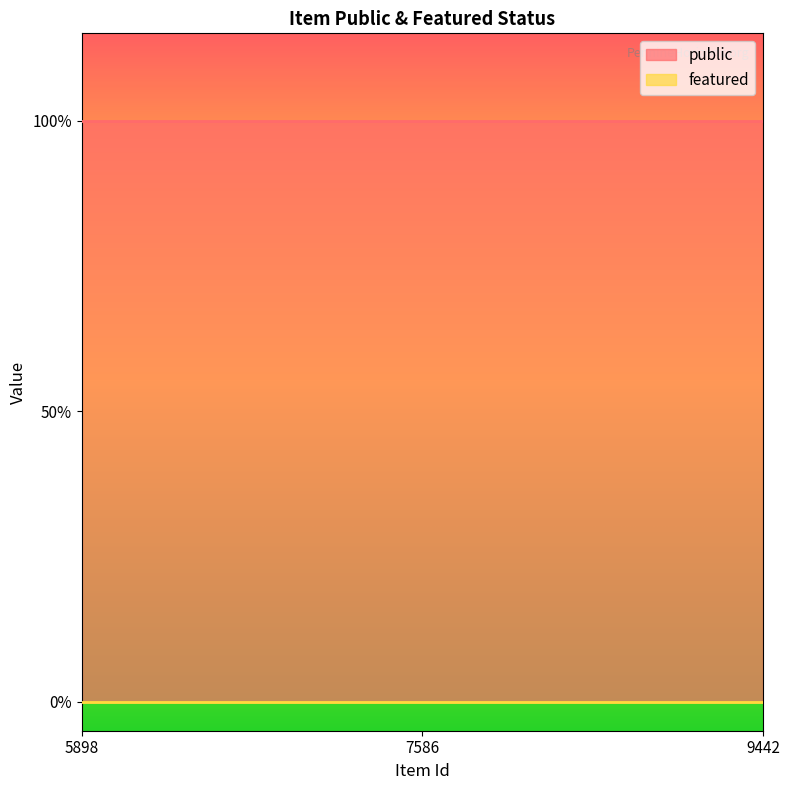

Does the chart display data point markers on the line(s)?

No